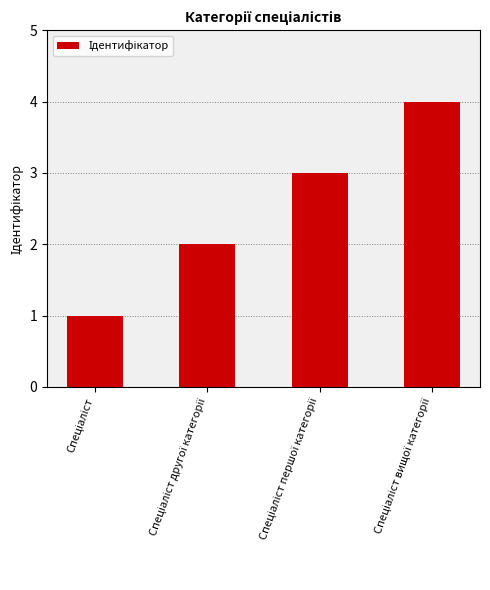

Reading right to left, what are all the values shown in this chart?

4	3	2	1